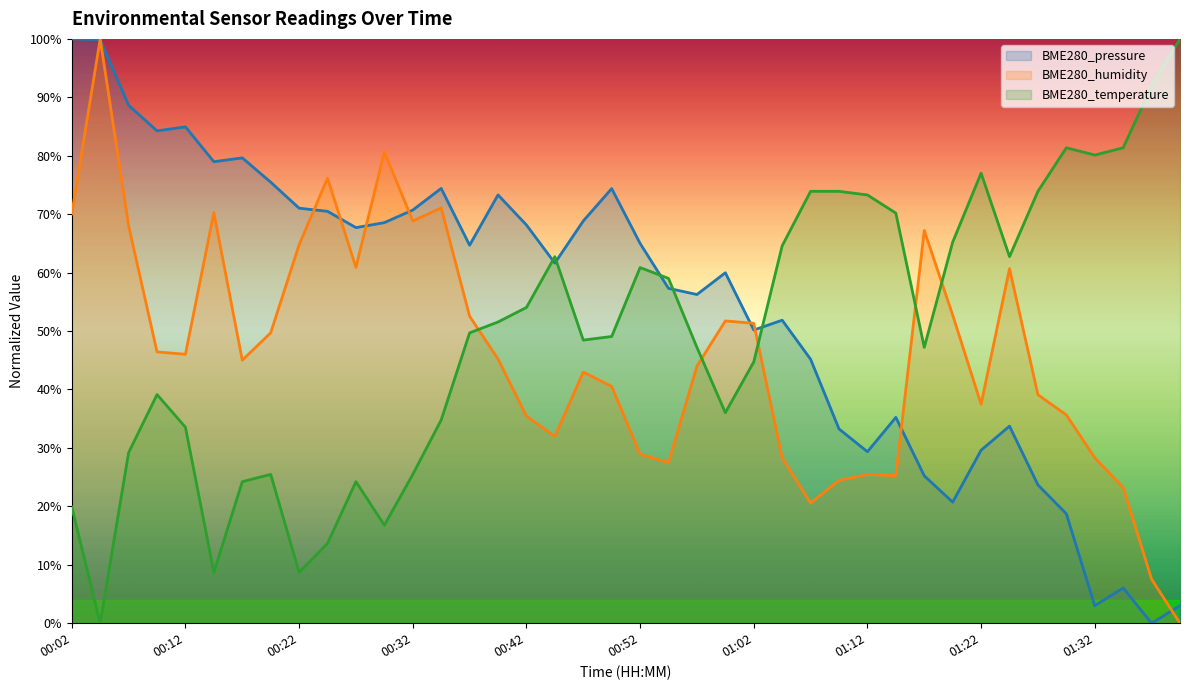

How many interior local peaks does the BME280_humidity series have?

10